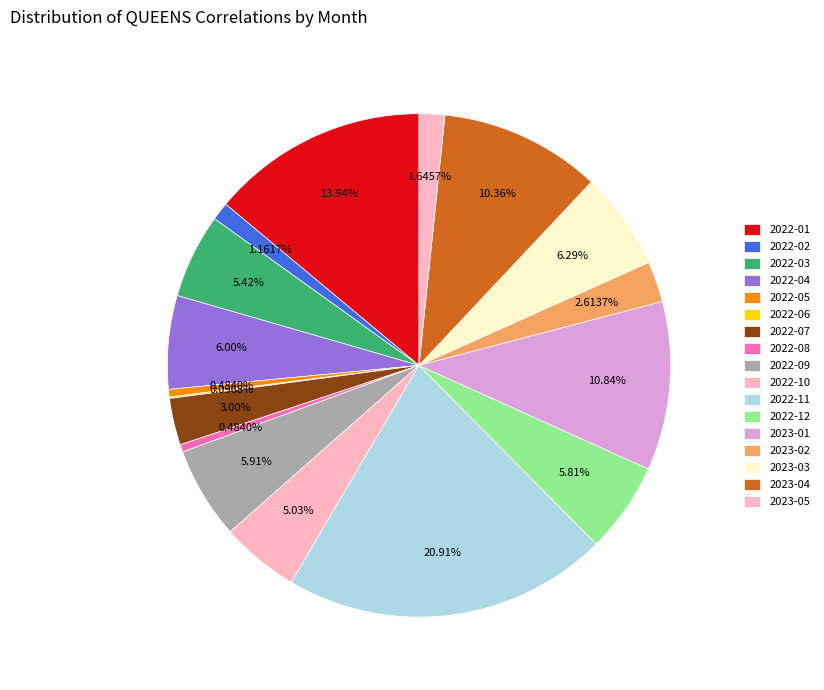

What percentage is NOT represented by 2023-04?

89.6%